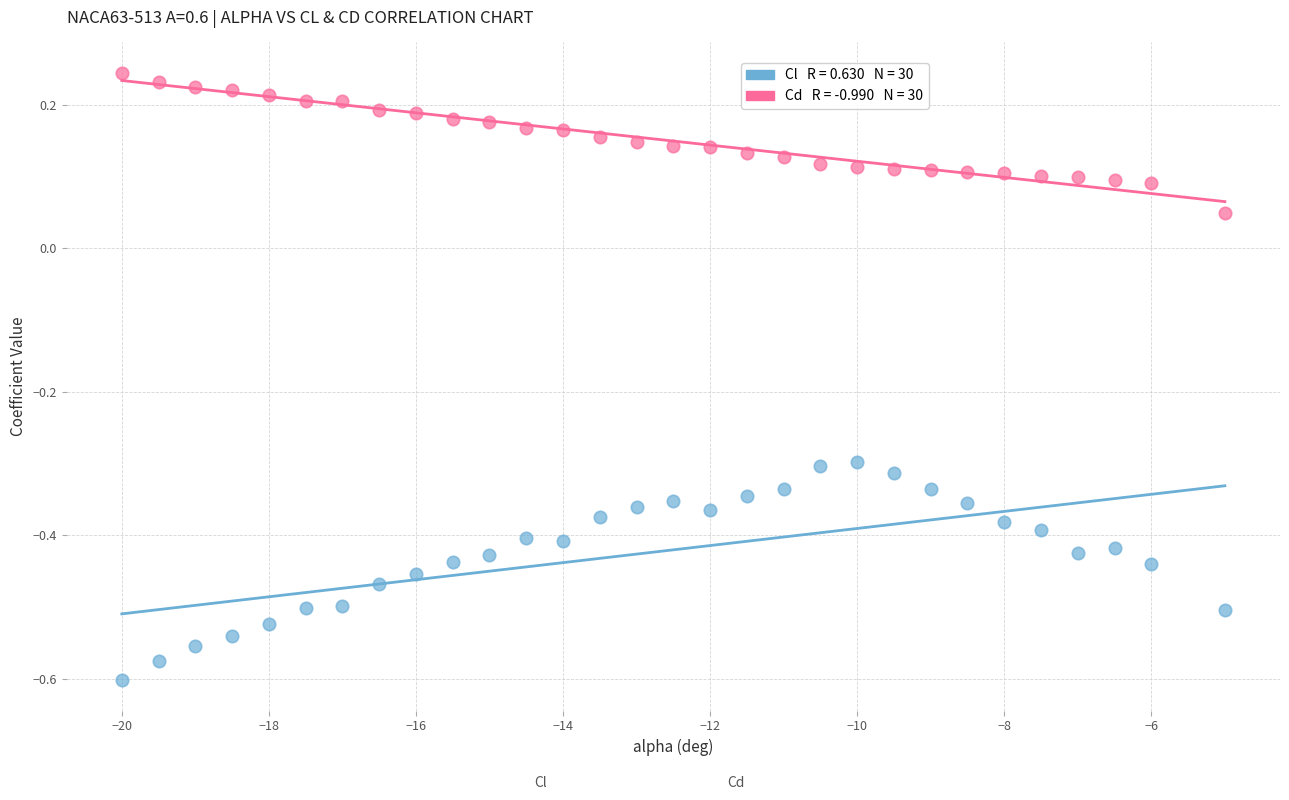

Across all data points, what is the range of X values (max minus min)?

15.0